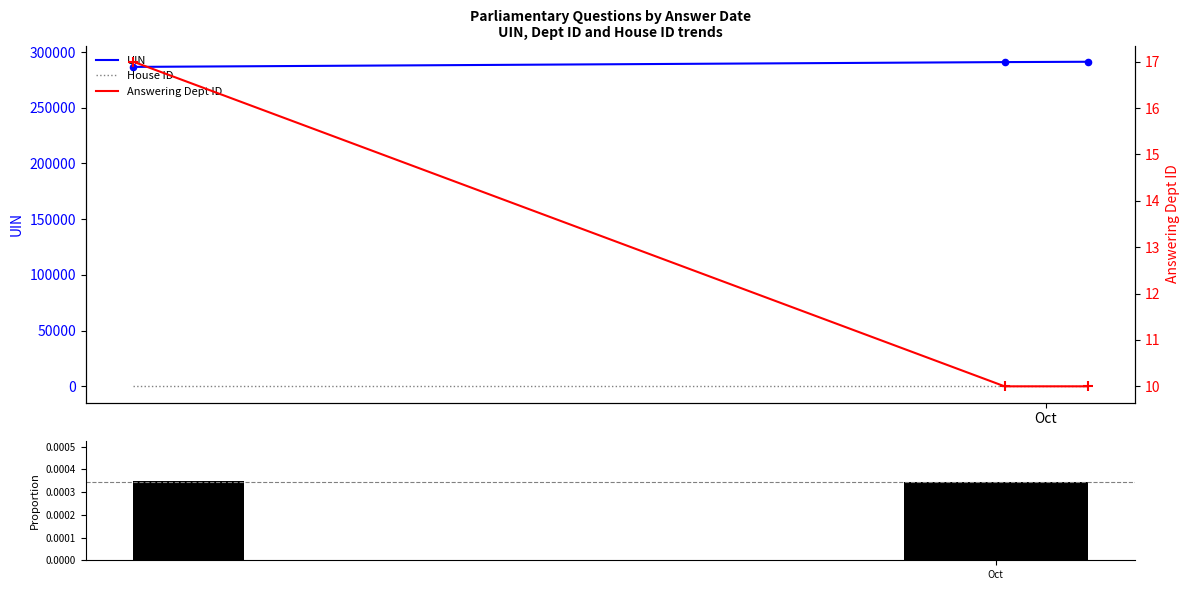

At how many categories does at least one series exceed 195219?

3